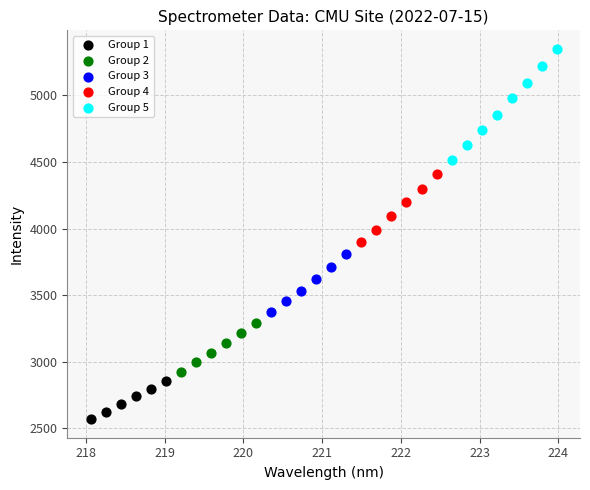

Which series has the largest Y range (max minus min)?

Group 5